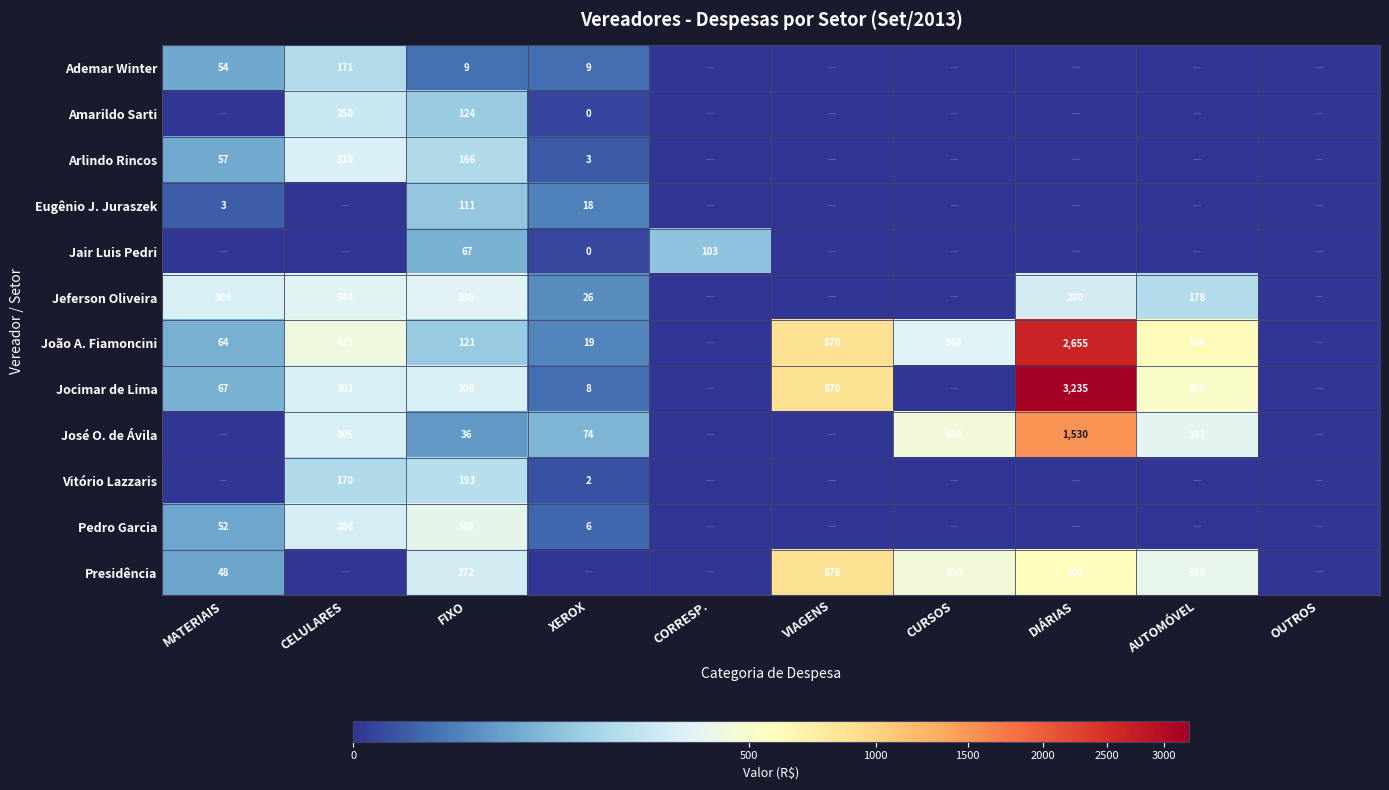

What is the difference between the Jocimar de Lima values at VIAGENS and MATERIAIS?

803